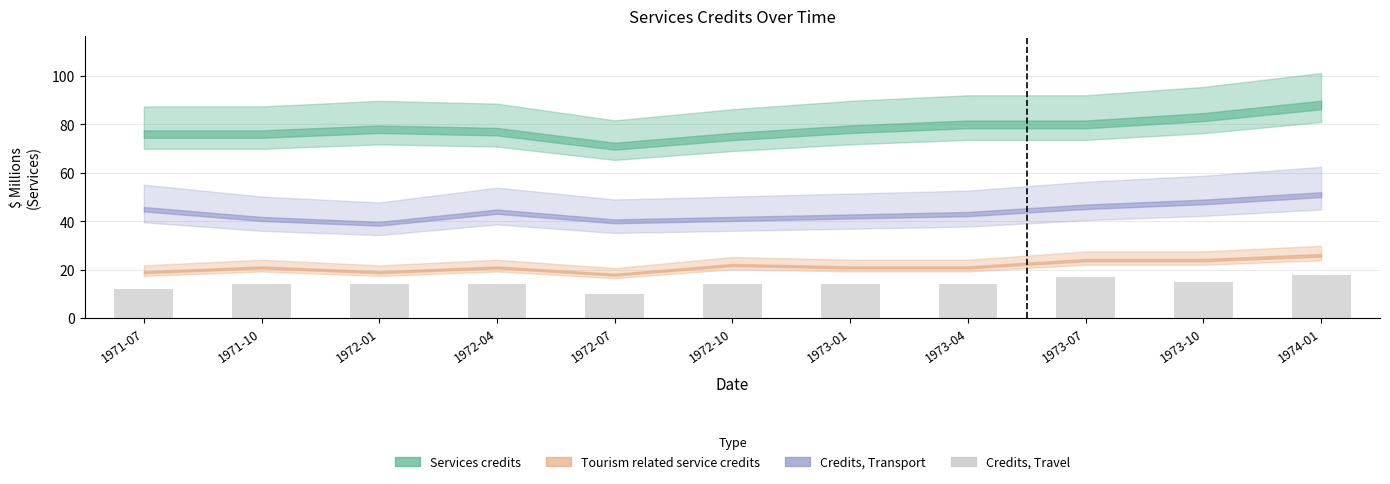

Approximately how many times larger is the value at 1972-07 compared to 1972-01?

0.7